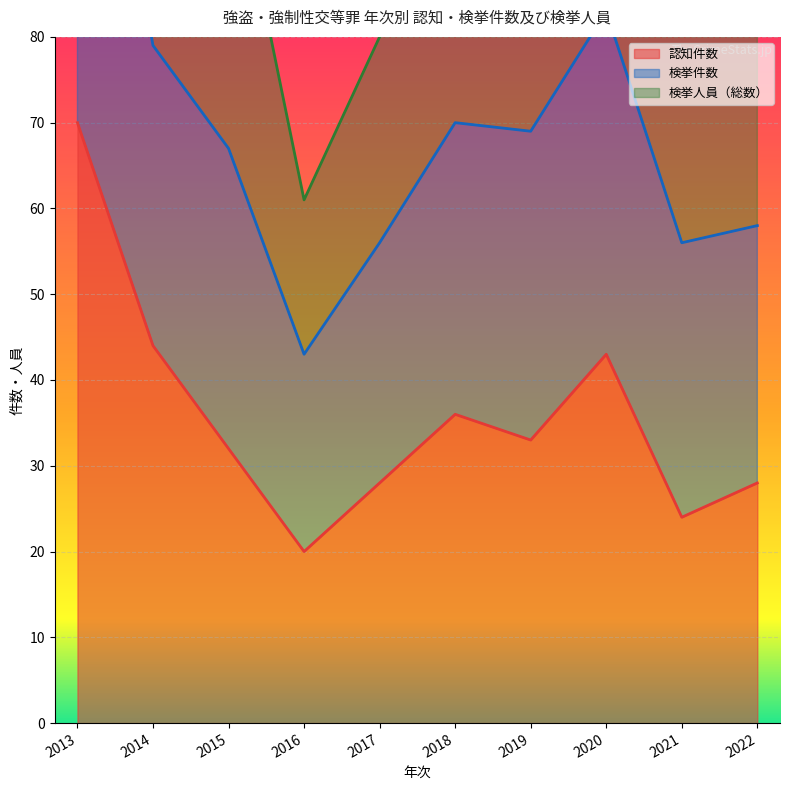

In 認知件数, how many points are lower than both neighbors (excluding endpoints)?

3